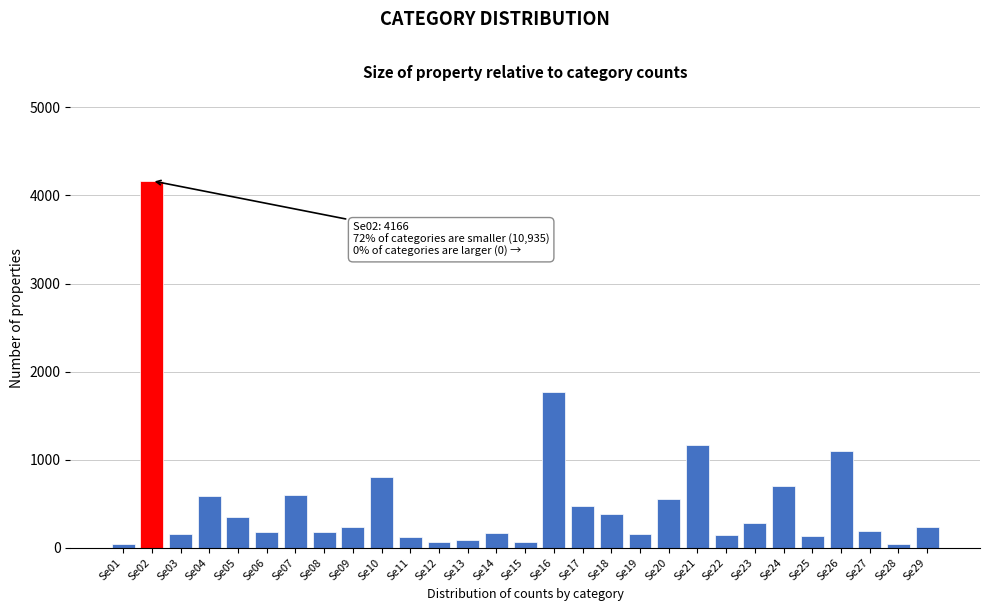

What is the greatest value displayed?

4166